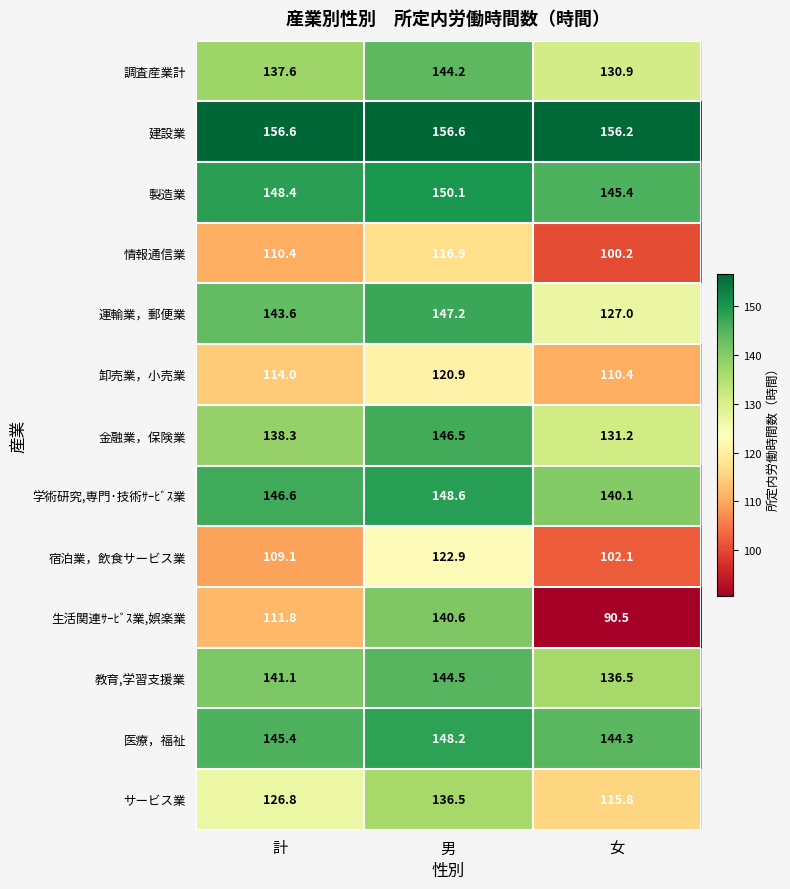

At how many categories does at least one series exceed 119?

3